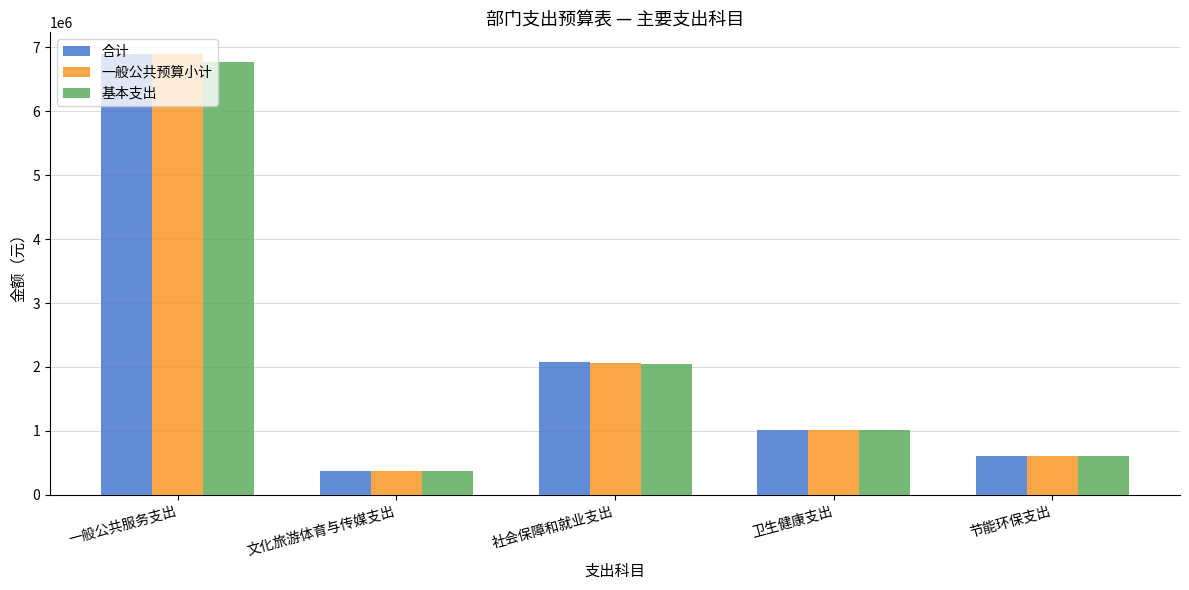

What is the difference between the maximum and minimum values in the 合计 series?

6522093.9